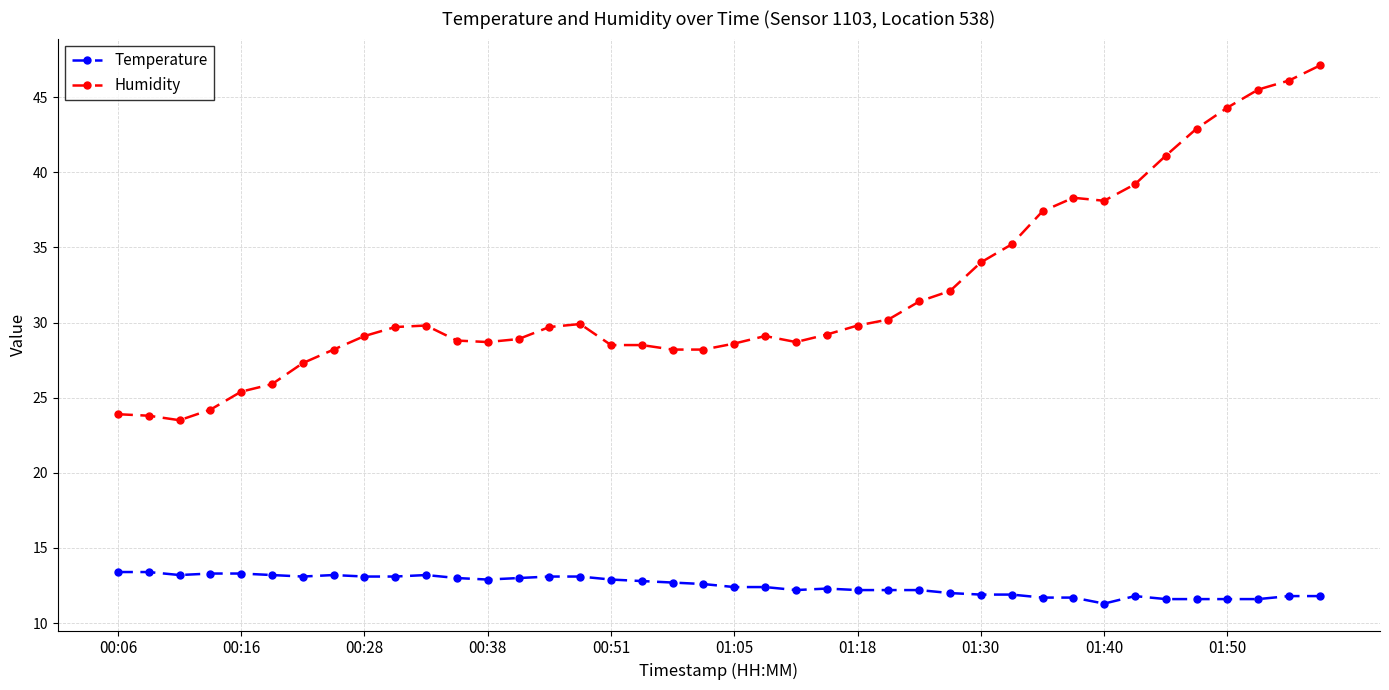

What is the average value of the Humidity series?

32.0